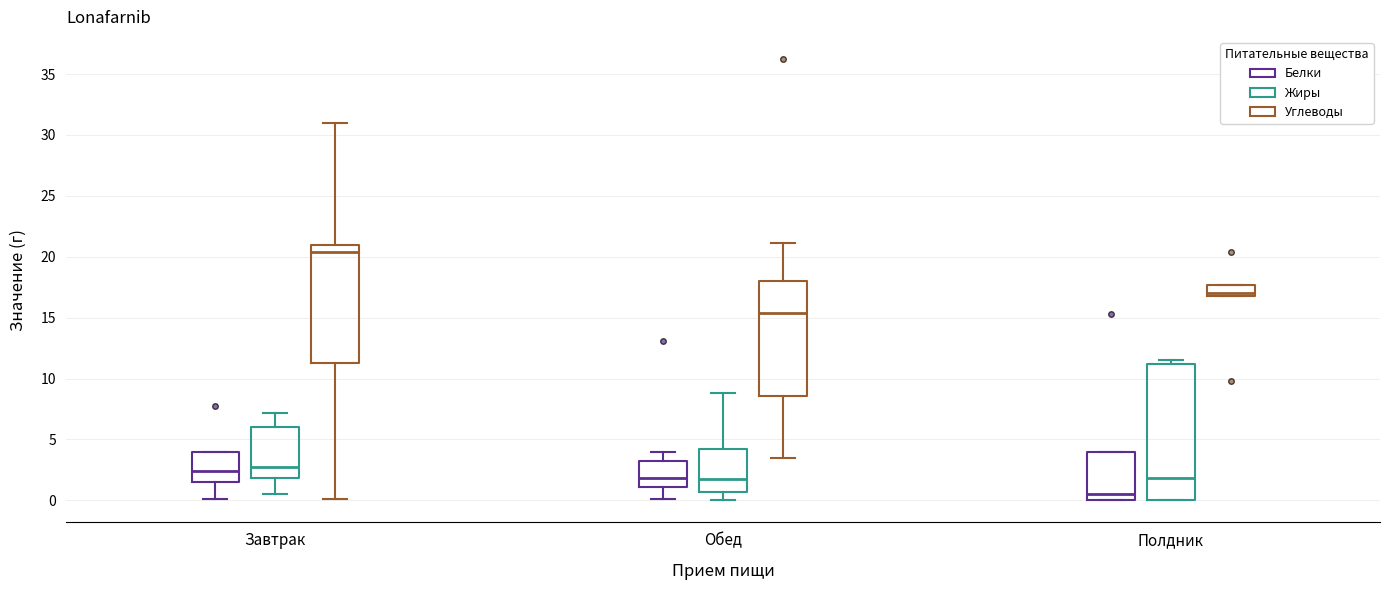

Where is the upper edge of the box for Полдник (Углеводы) on the y-axis? The values are not printed on the chart, so give them approximately, as read against the axis.

17.5